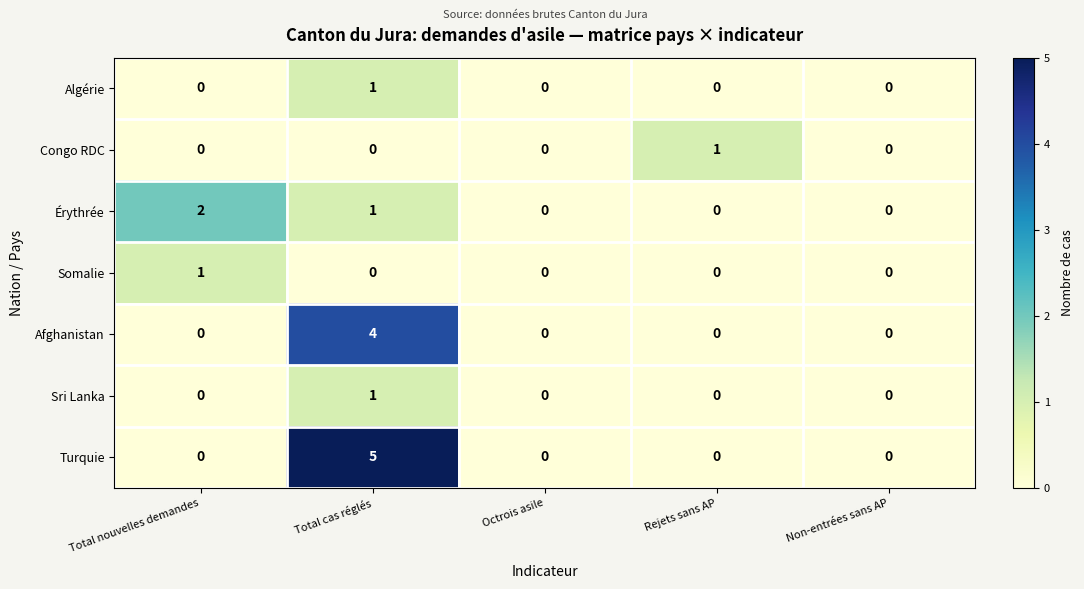

What is the maximum value shown in the chart?

5